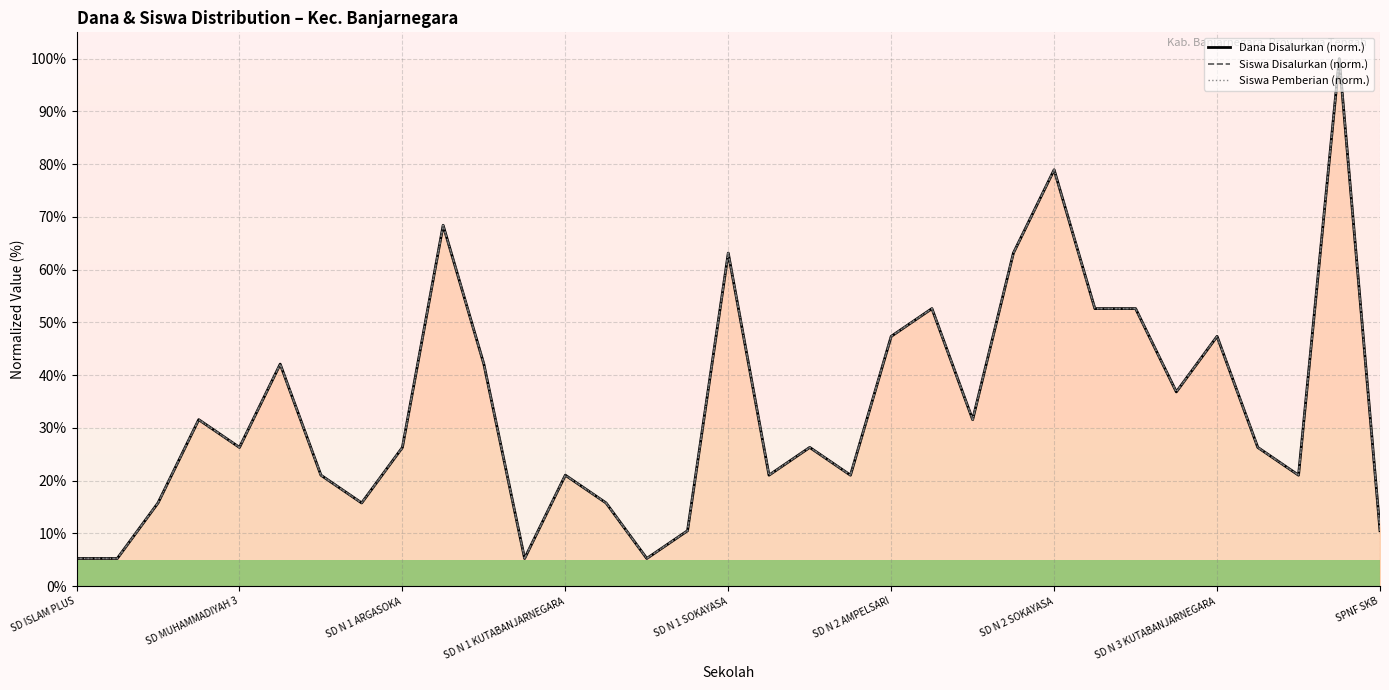

Between 21 and 29, which series saw the biggest shift?

Dana Disalurkan (norm.)